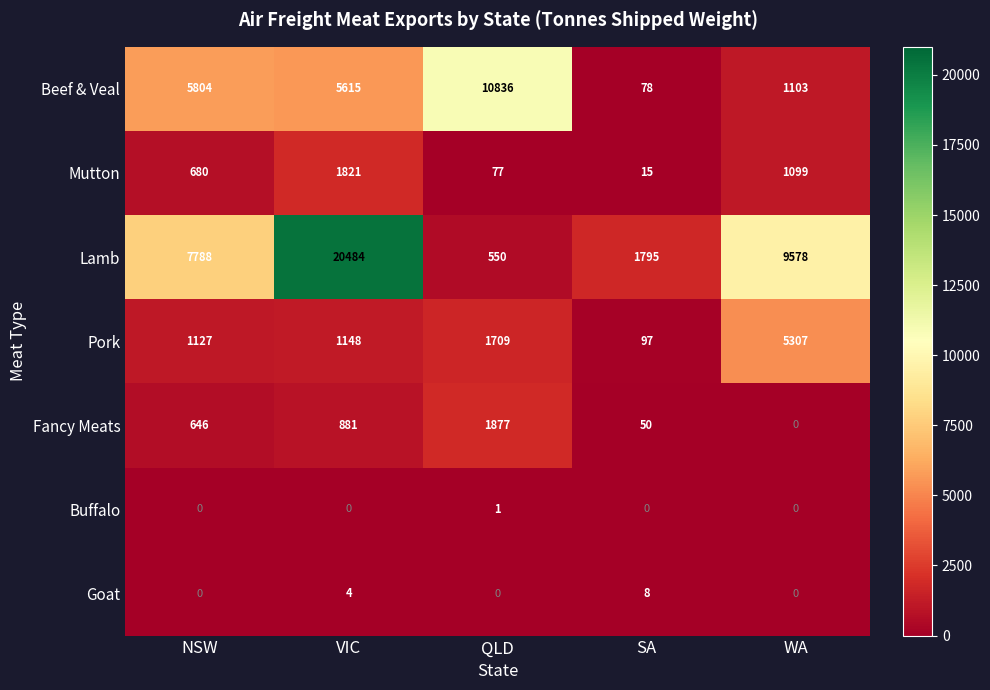

Which series has the largest range (max minus min)?

Lamb